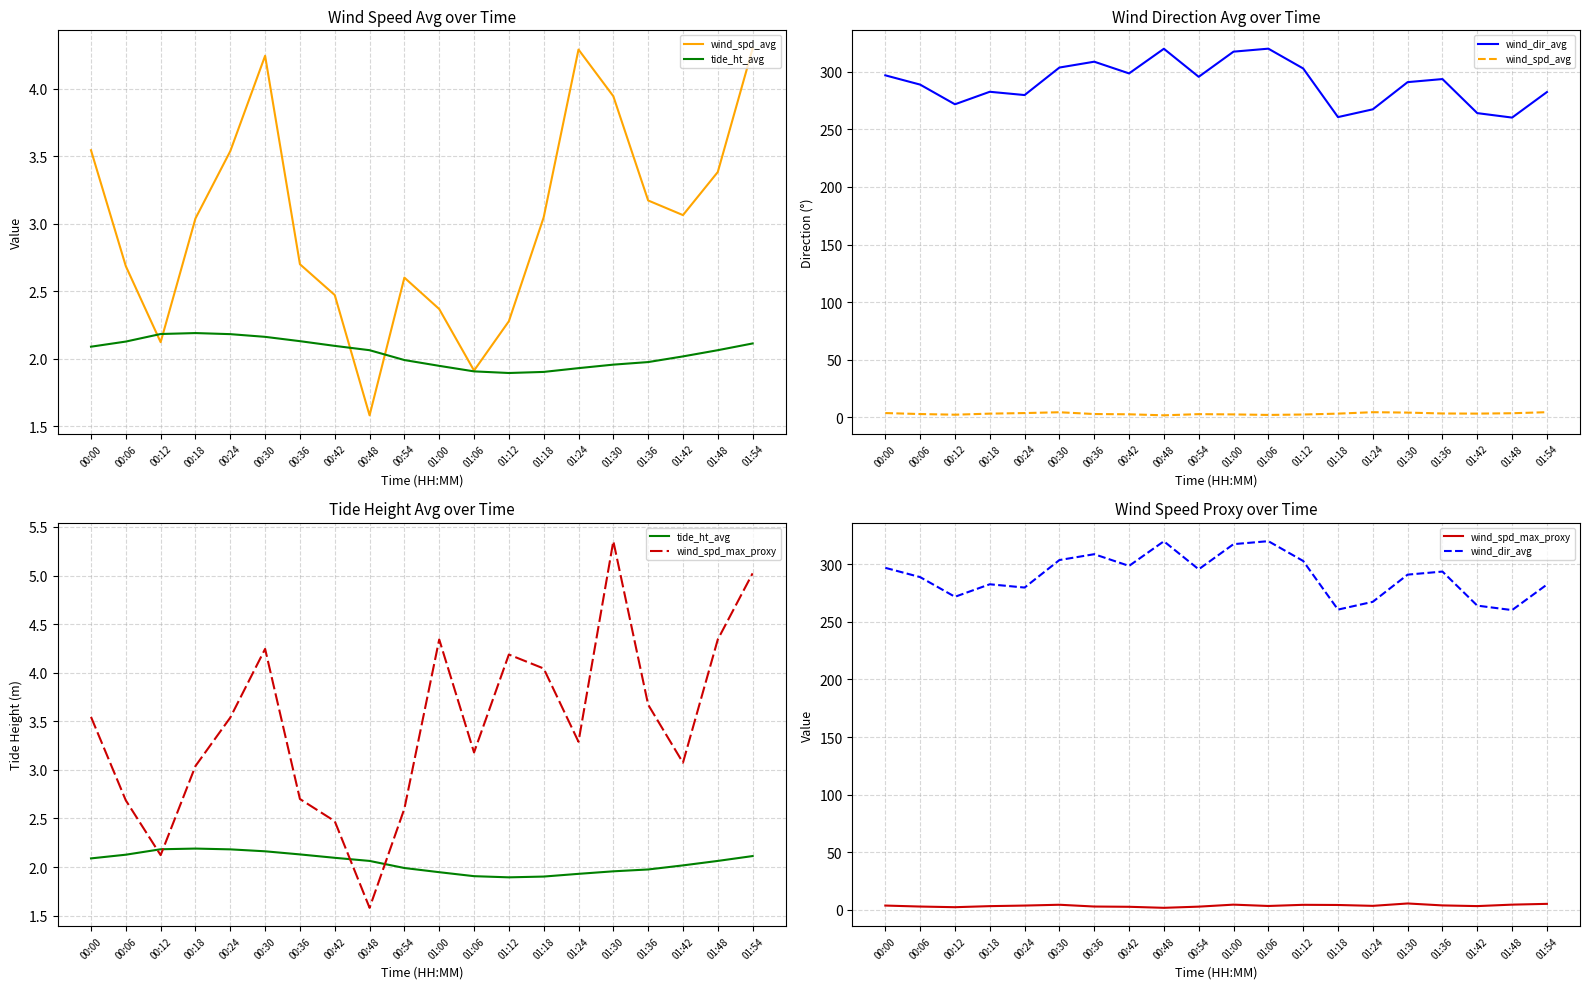

What is the difference between the wind_spd_avg values at 01:18 and 00:30?

1.2